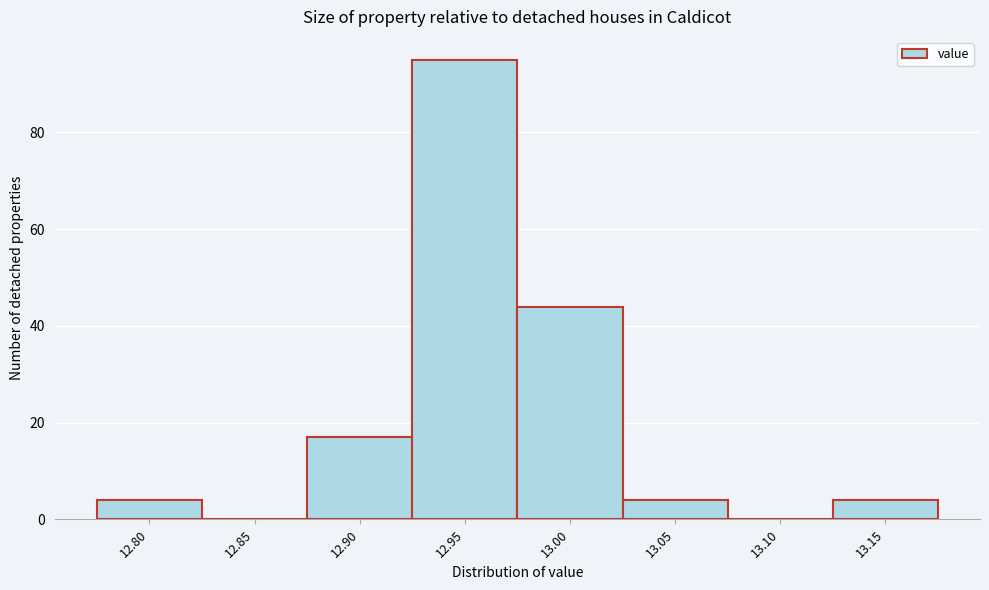

Reading left to right, extract all data points from this chart.

12.80=4	12.85=0	12.90=17	12.95=95	13.00=44	13.05=4	13.10=0	13.15=4